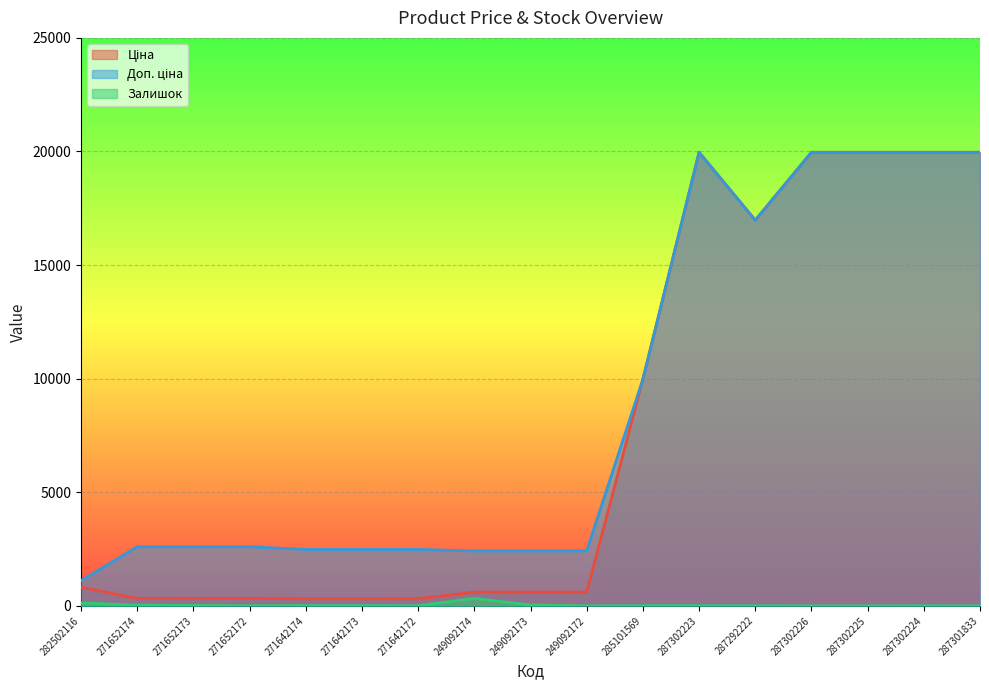

What is the spread (max minus min) of values at 287301833?

19964.2